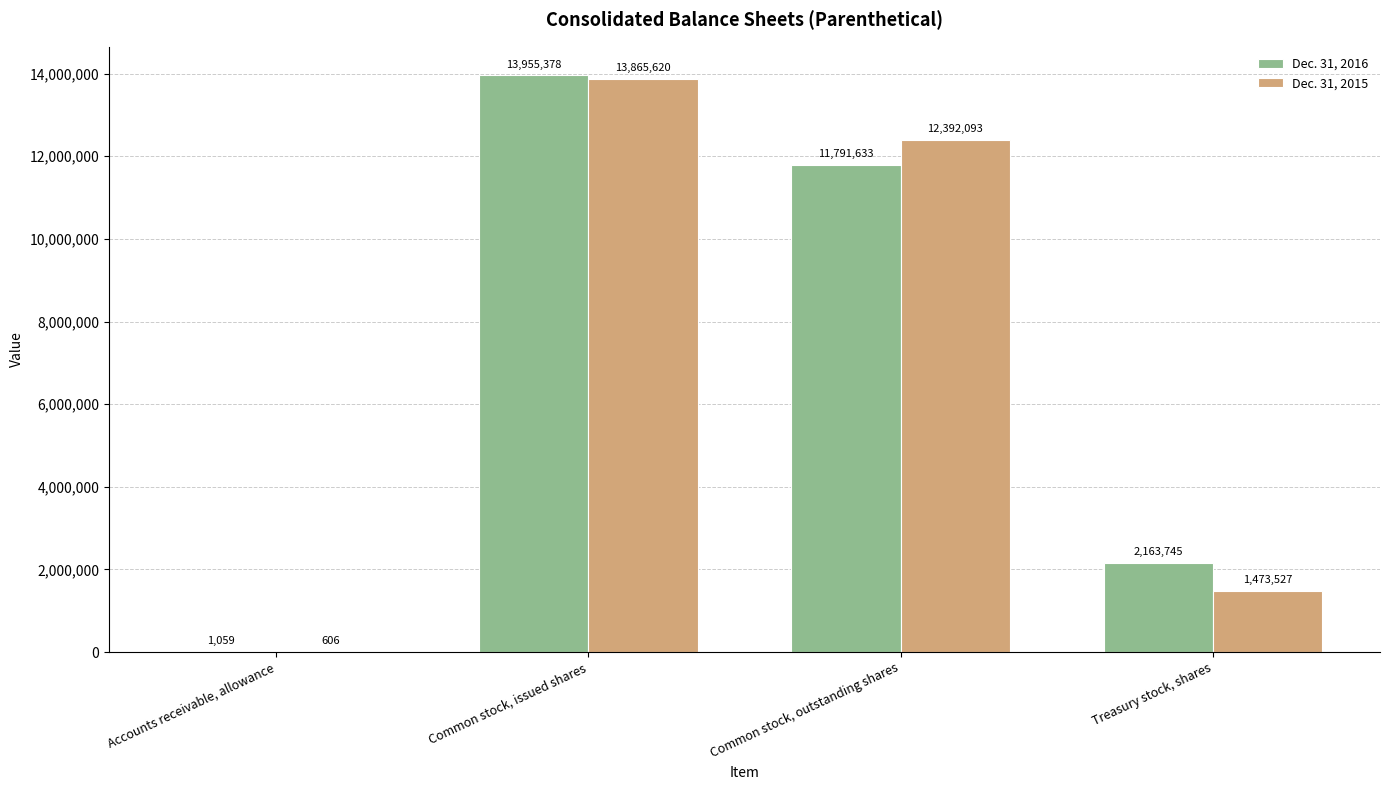

True or false: Dec. 31, 2016 has a value of 11791633 at Common stock, outstanding shares.

True